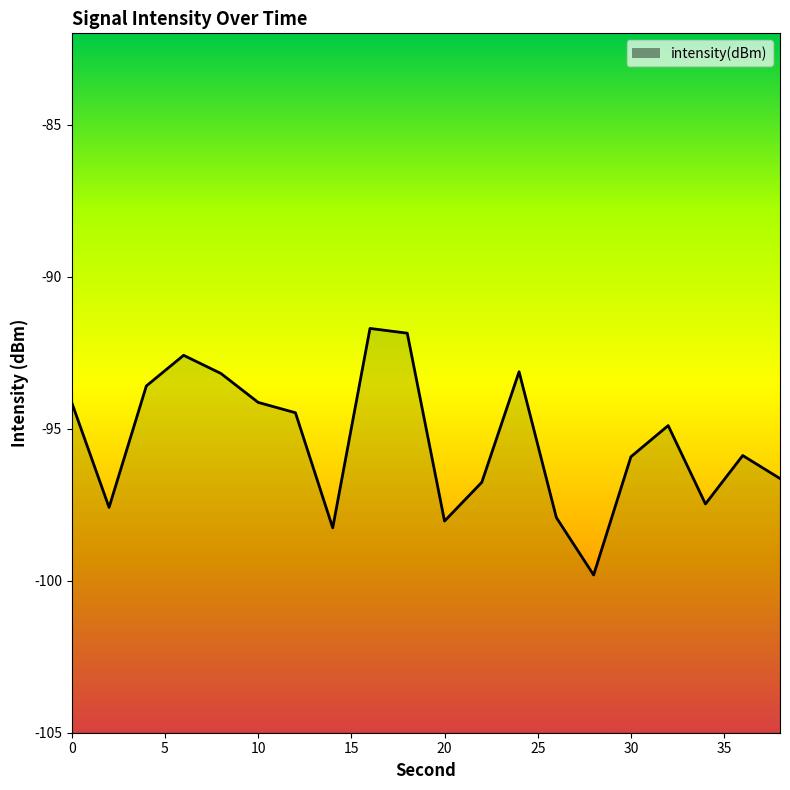

What is the greatest value displayed?

-91.7